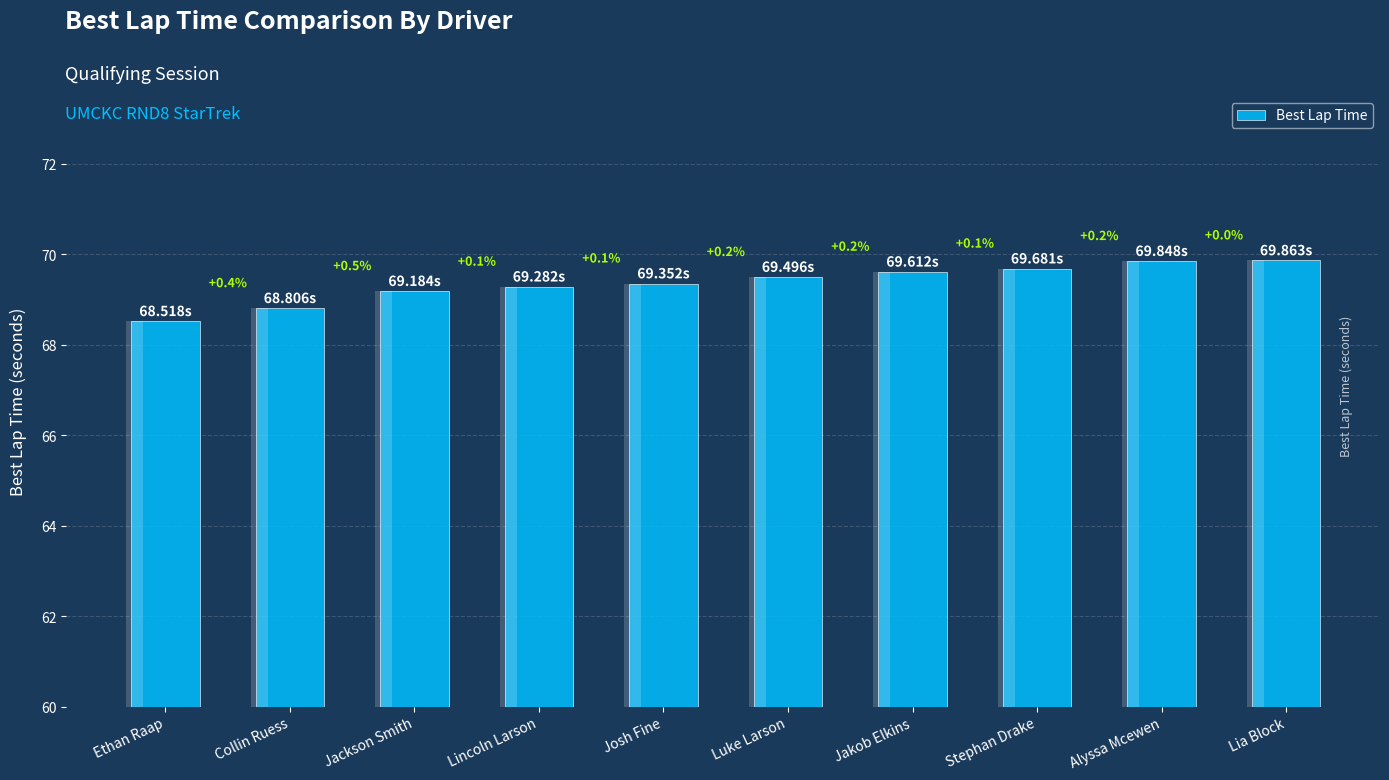

Reading left to right, extract all data points from this chart.

Ethan Raap=68.5	Collin Ruess=68.8	Jackson Smith=69.2	Lincoln Larson=69.3	Josh Fine=69.4	Luke Larson=69.5	Jakob Elkins=69.6	Stephan Drake=69.7	Alyssa Mcewen=69.8	Lia Block=69.9